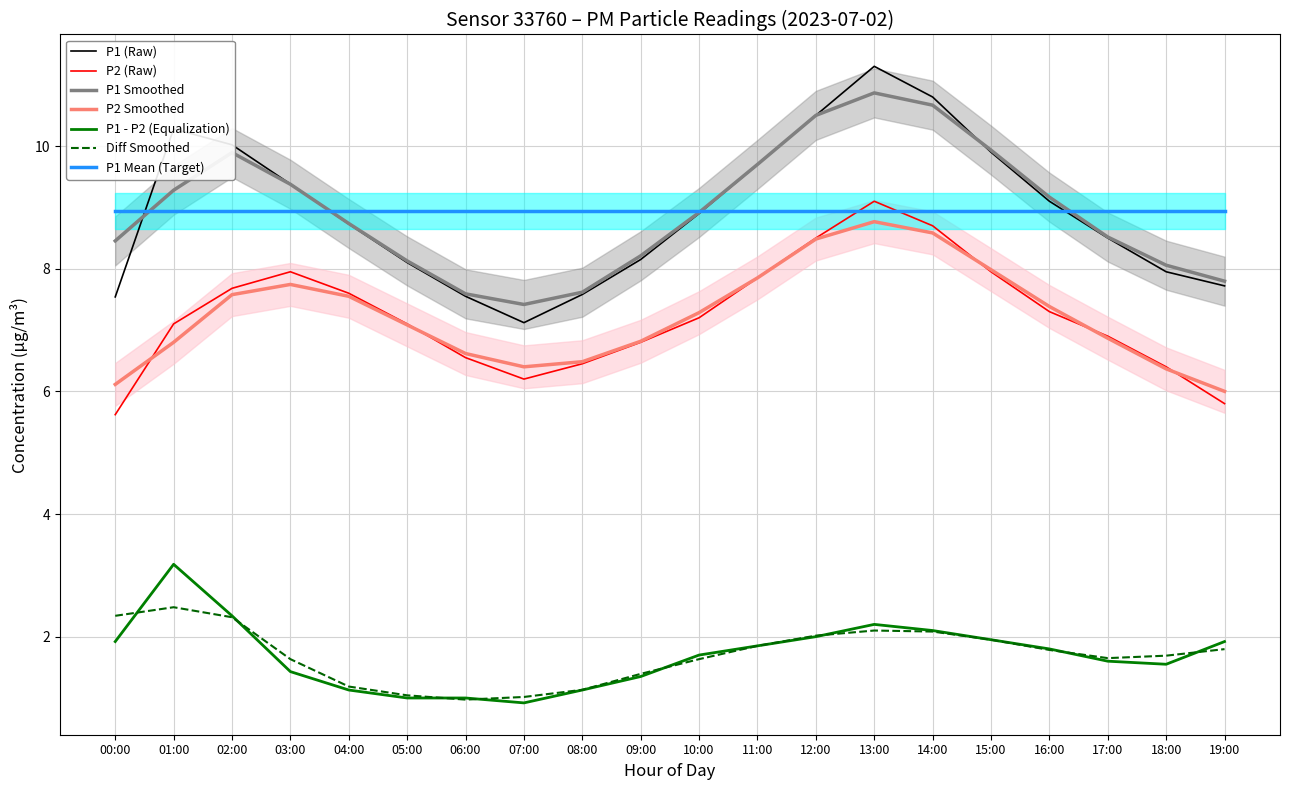

Is the value of P1 - P2 (Equalization) at 18:00 greater than the value of P2 Smoothed at 03:00?

No